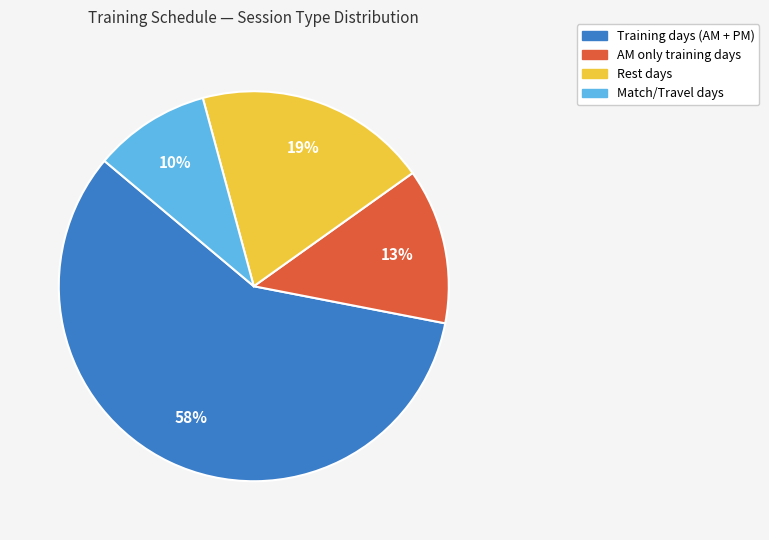

Does any single category account for the majority?

Yes